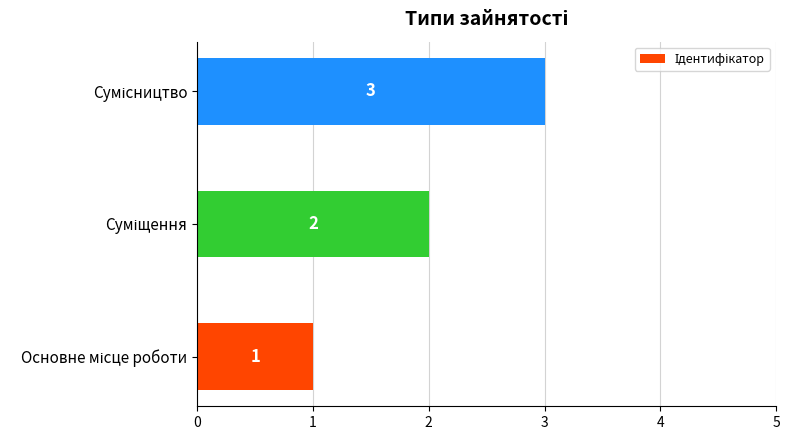

Does the chart contain any negative values?

No